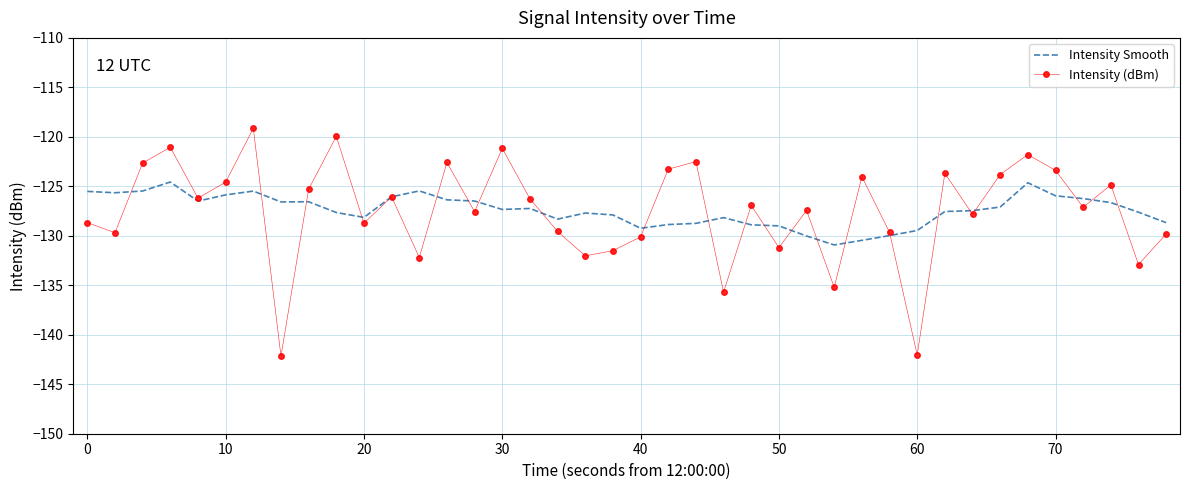

What is the highest value of the Intensity (dBm) series?

-119.1